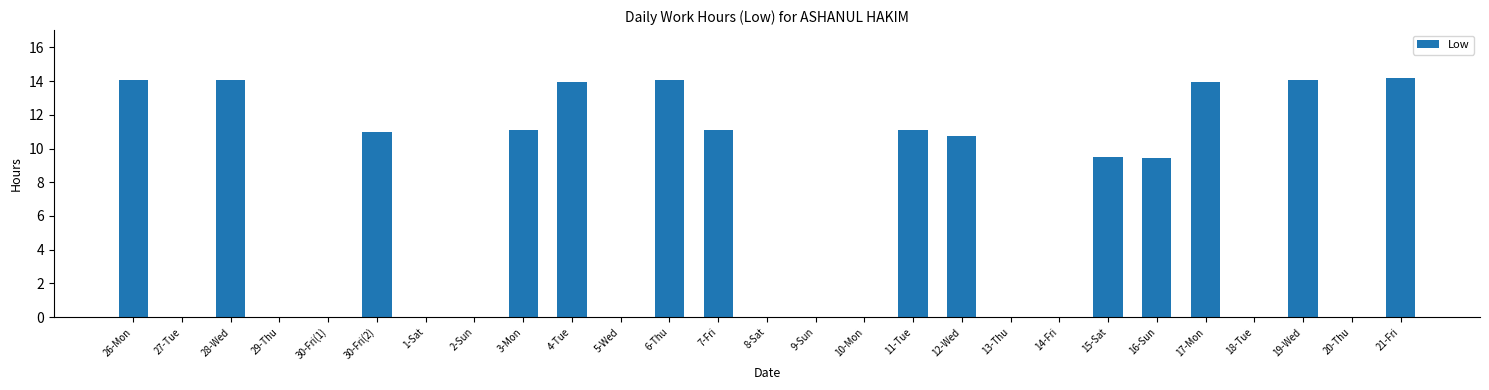

What is the average value?

6.4